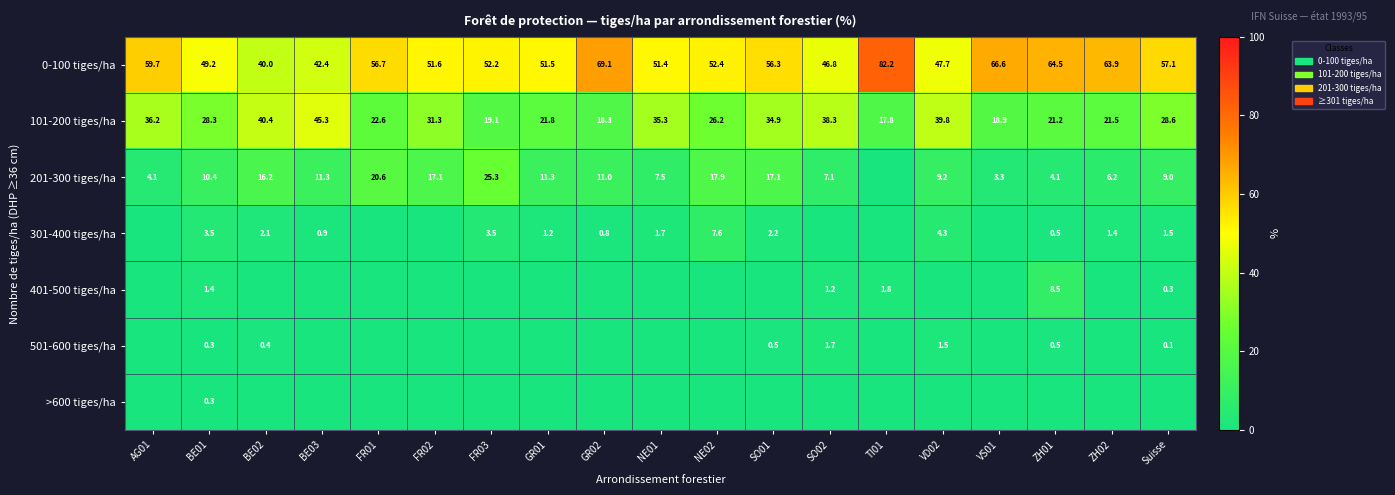

How many values in the 0-100 tiges/ha series exceed 52?

11